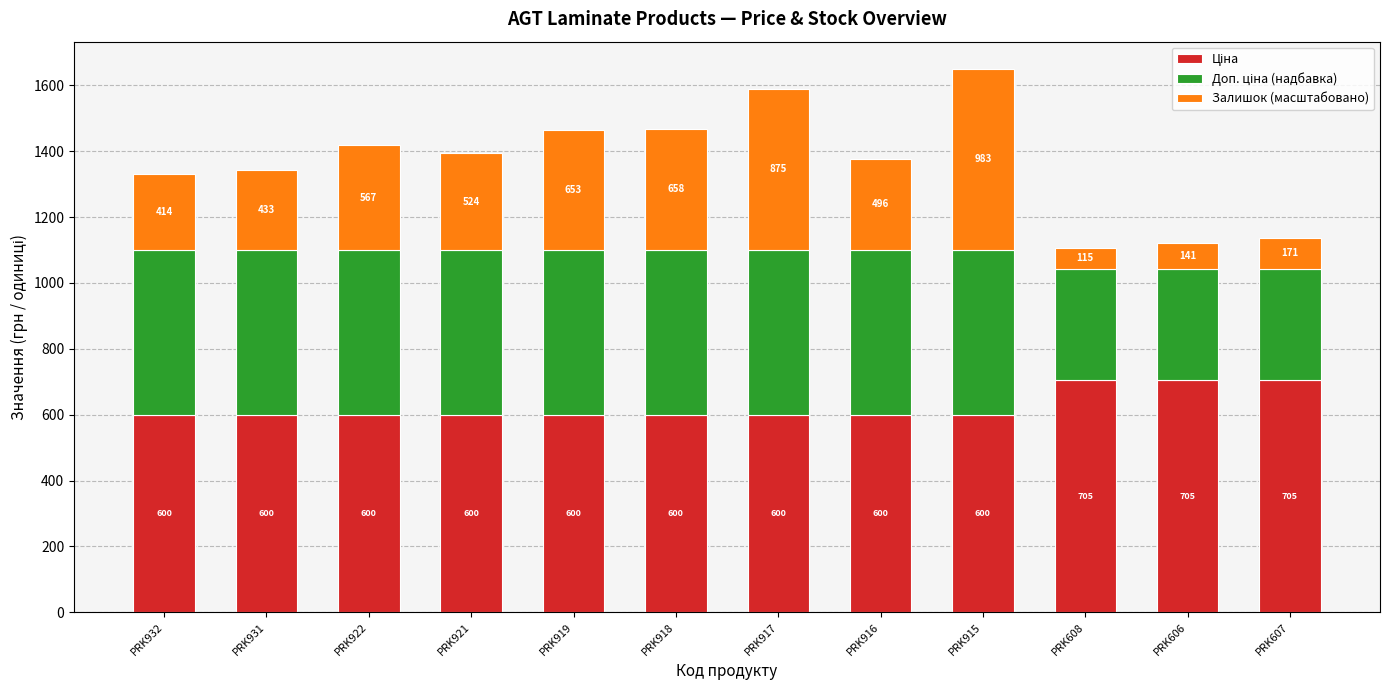

At which category is the sum across all series the highest?

PRK915